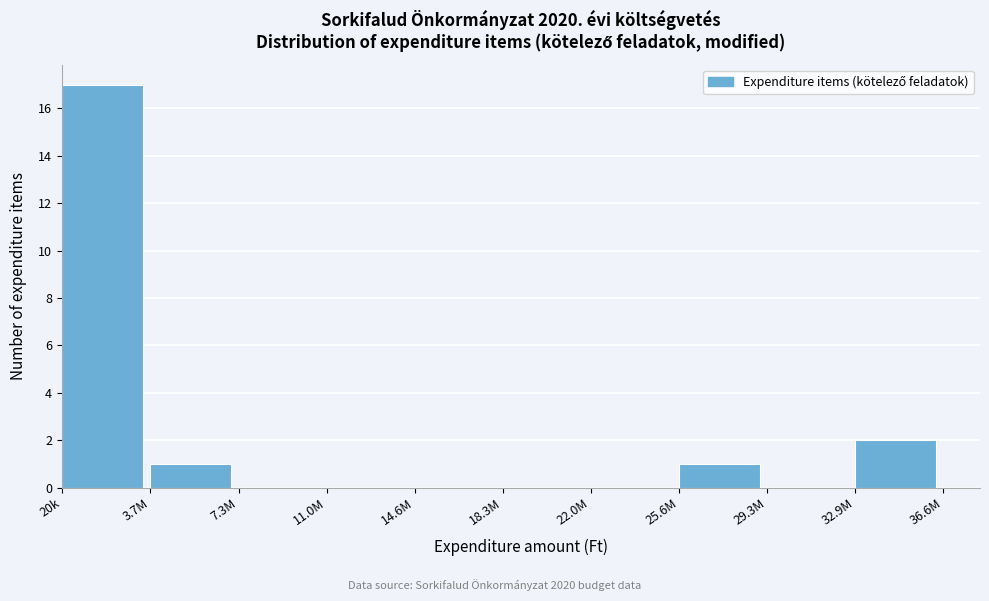

Reading left to right, extract all data points from this chart.

20k=17	3.7M=1	7.3M=0	11.0M=0	14.6M=0	18.3M=0	22.0M=0	25.6M=1	29.3M=0	32.9M=2